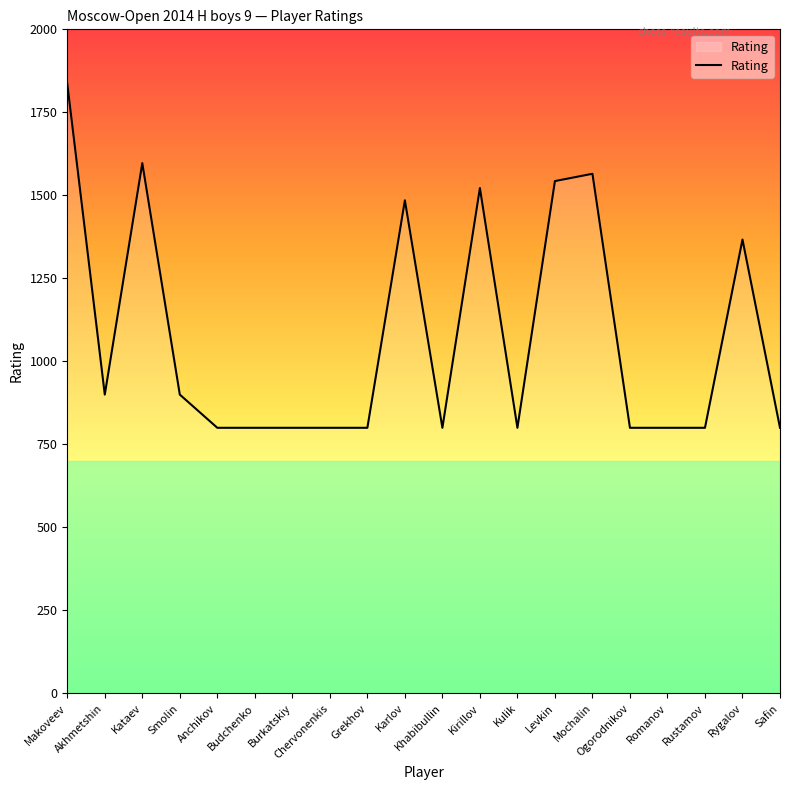

Which label corresponds to the largest value in the chart?

Makoveev